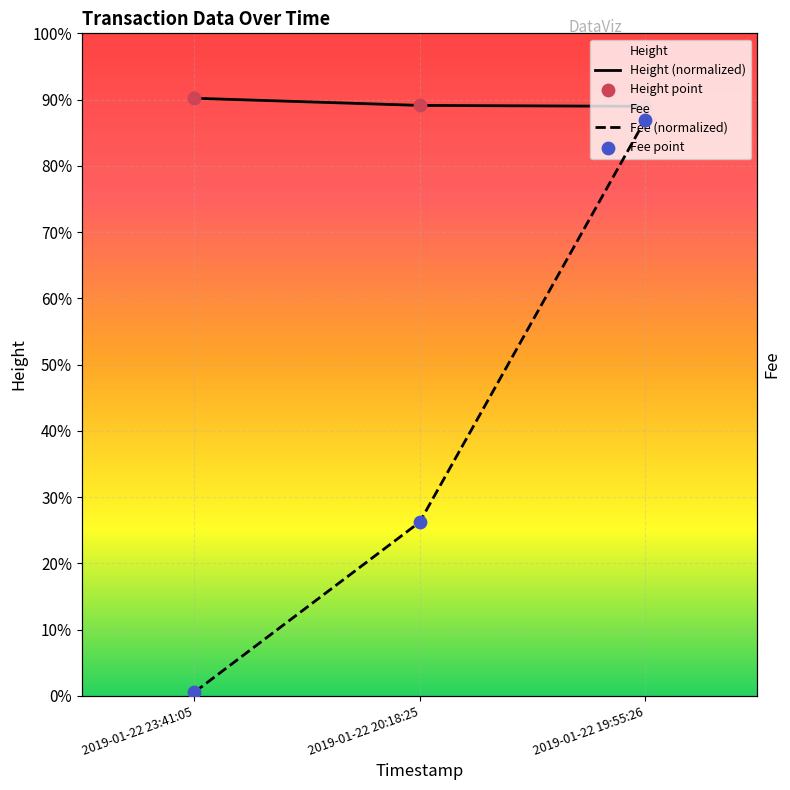

What are all the series names shown in the legend?

Height (normalized), Height point, Fee (normalized), Fee point